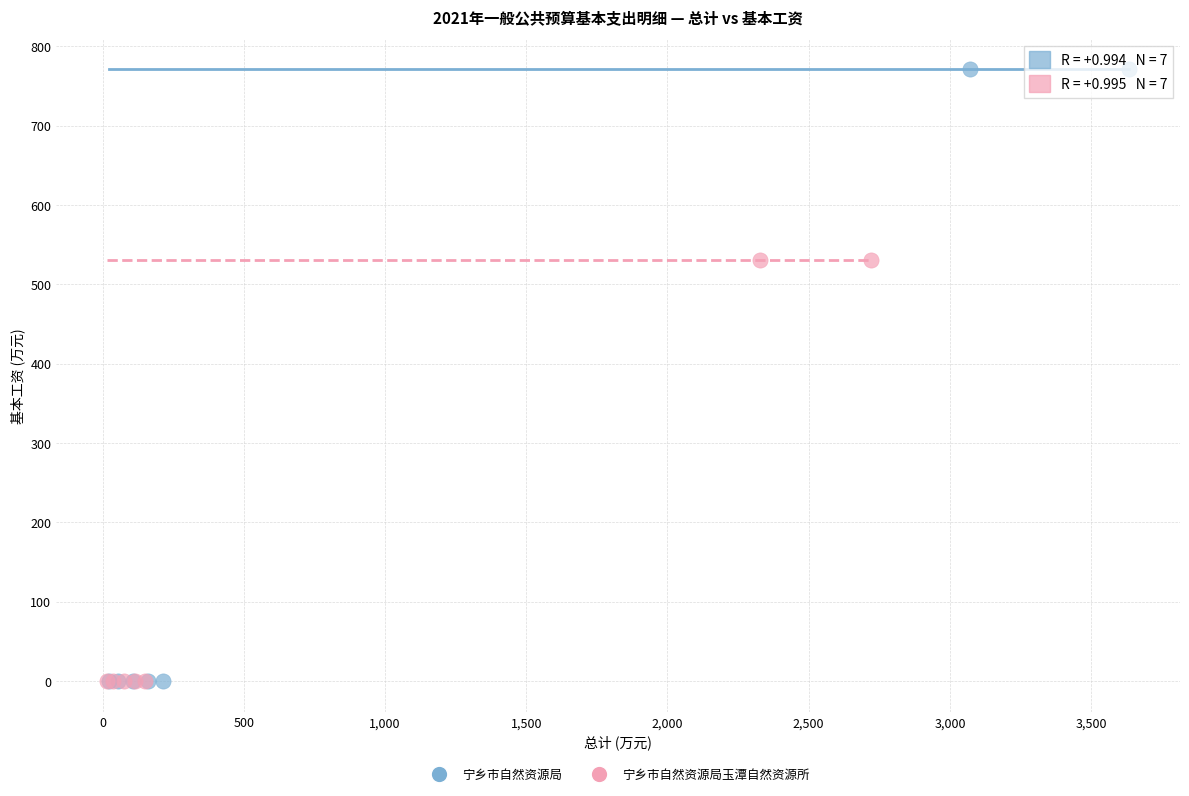

What are all the series names shown in the legend?

宁乡市自然资源局, 宁乡市自然资源局玉潭自然资源所